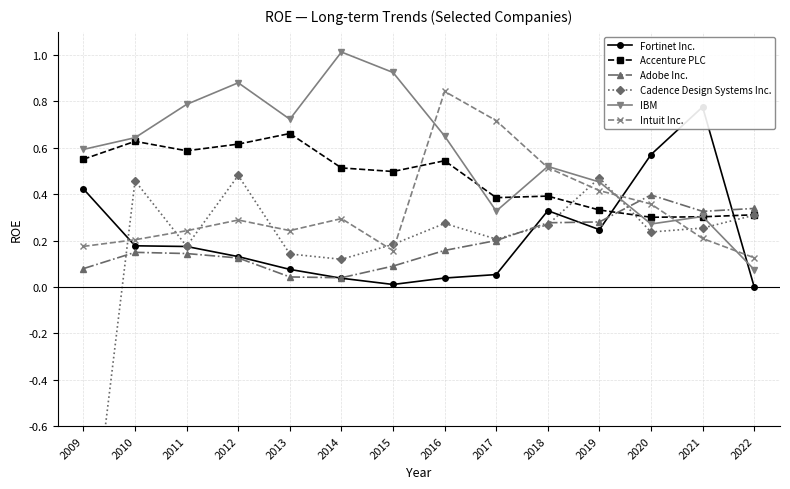

Is this an area chart (filled region under the line)?

No